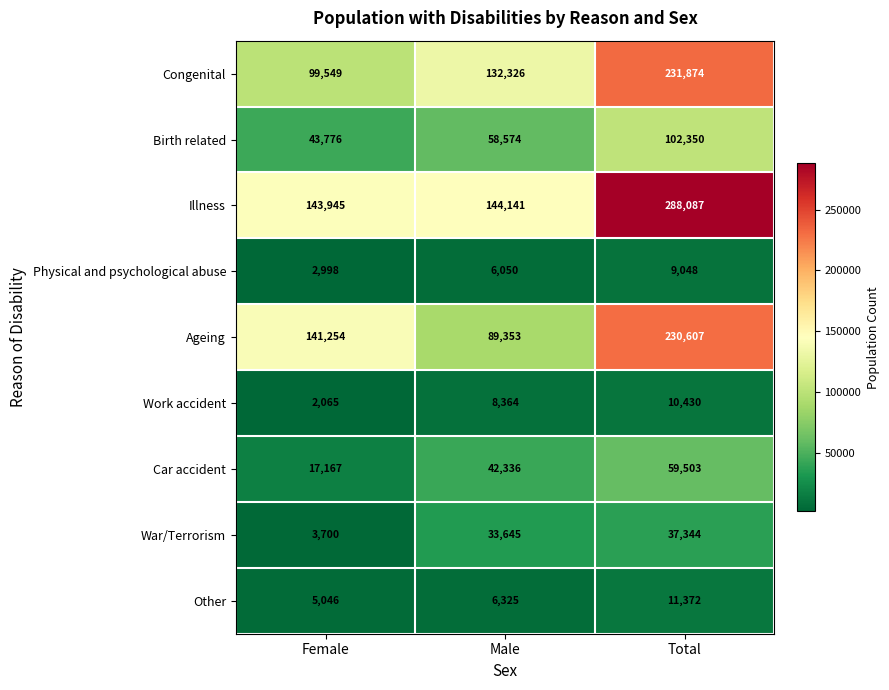

What is the minimum value for Illness?

143945